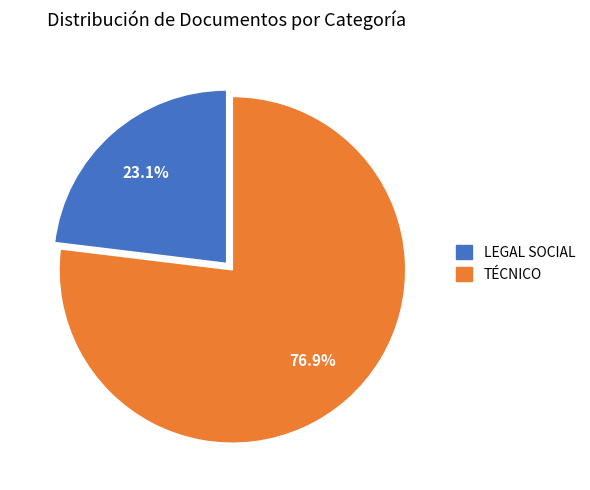

Which has a higher value, LEGAL SOCIAL or TÉCNICO?

TÉCNICO